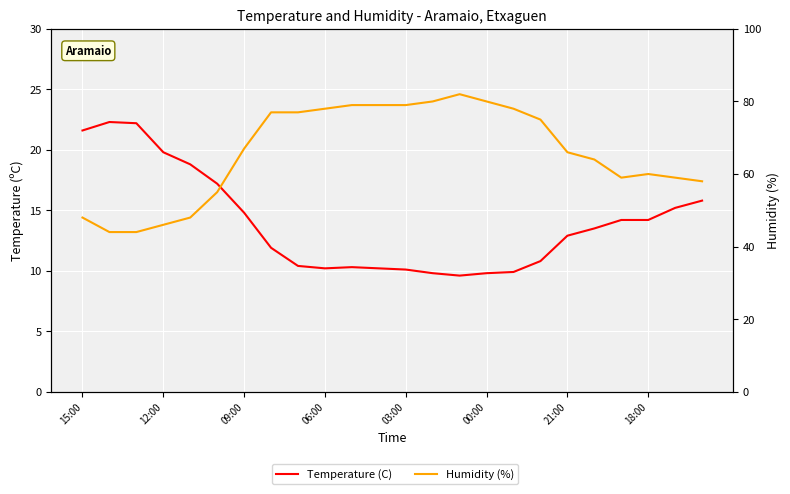

Count the number of categories in the chart.

24